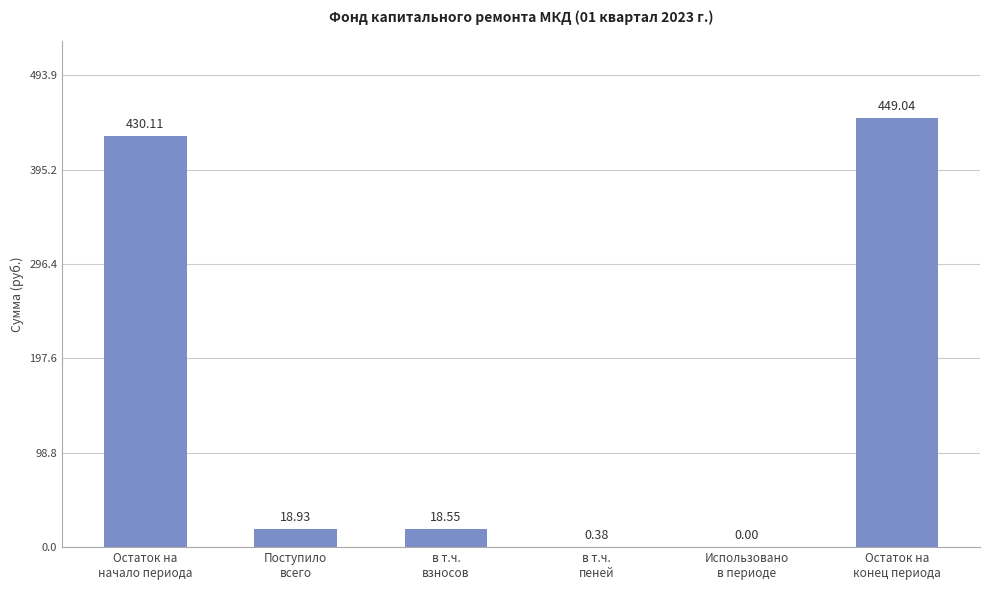

Where is the data nearest to the value 224?

Поступило
всего